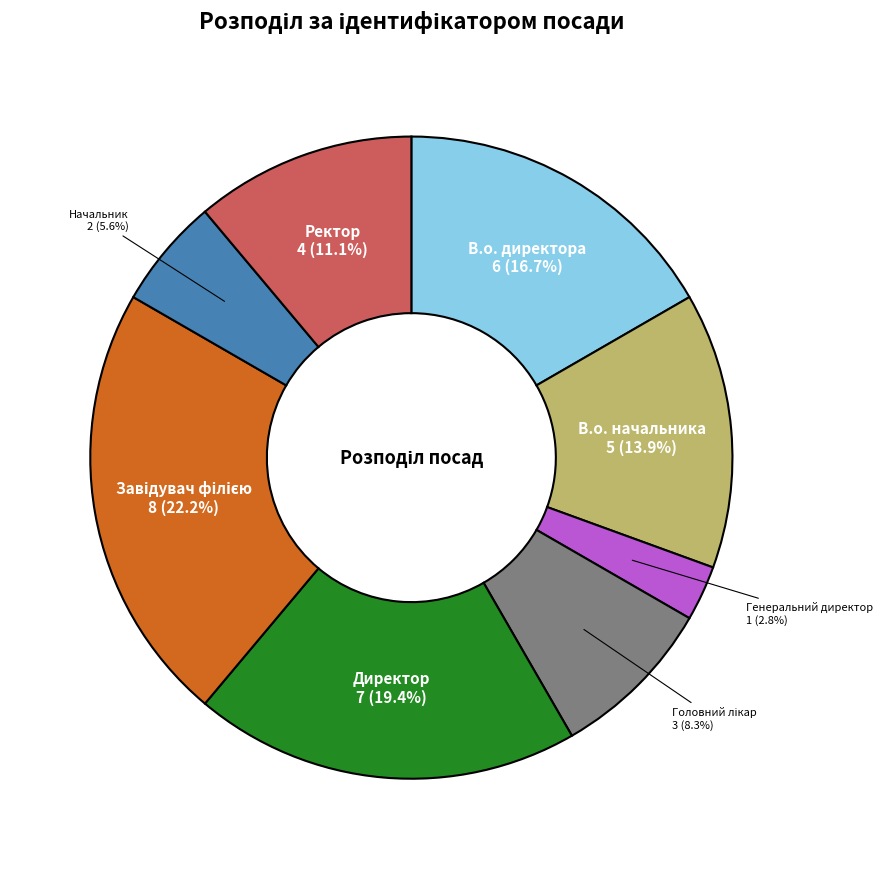

How many slices are in this pie chart?

8